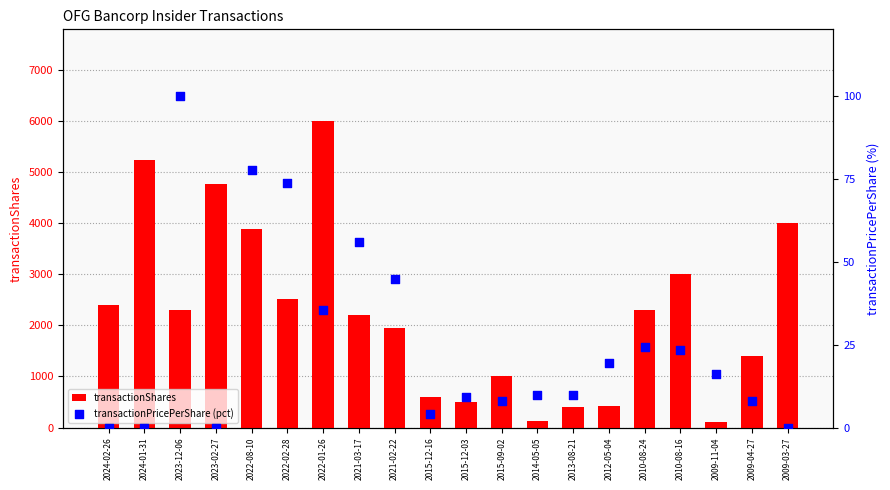

What are all the series names shown in the legend?

transactionShares, transactionPricePerShare (pct)